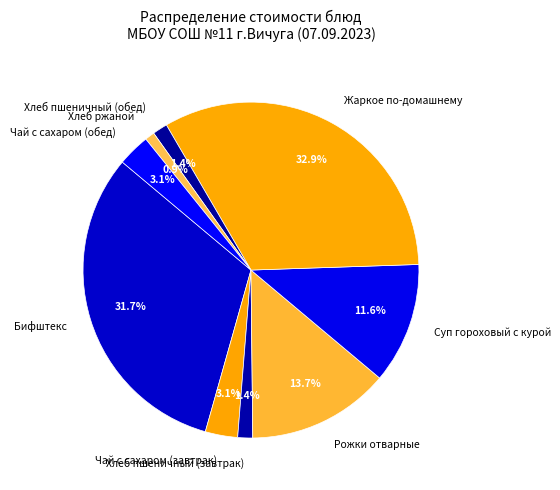

What is the largest slice in the pie chart?

Жаркое по-домашнему